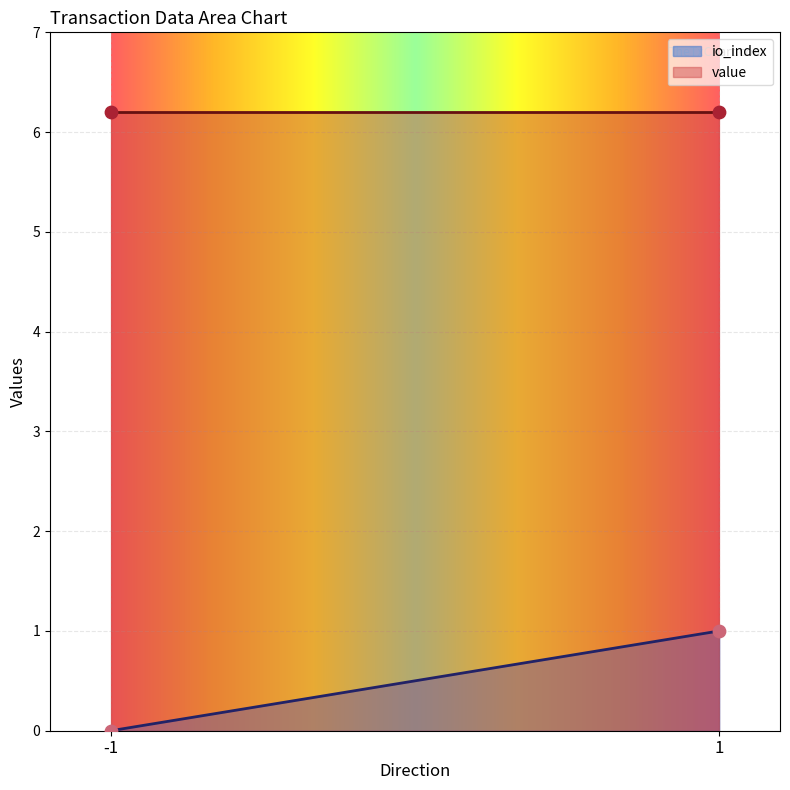

Is the value of value at 1 greater than the value of io_index at 1?

Yes